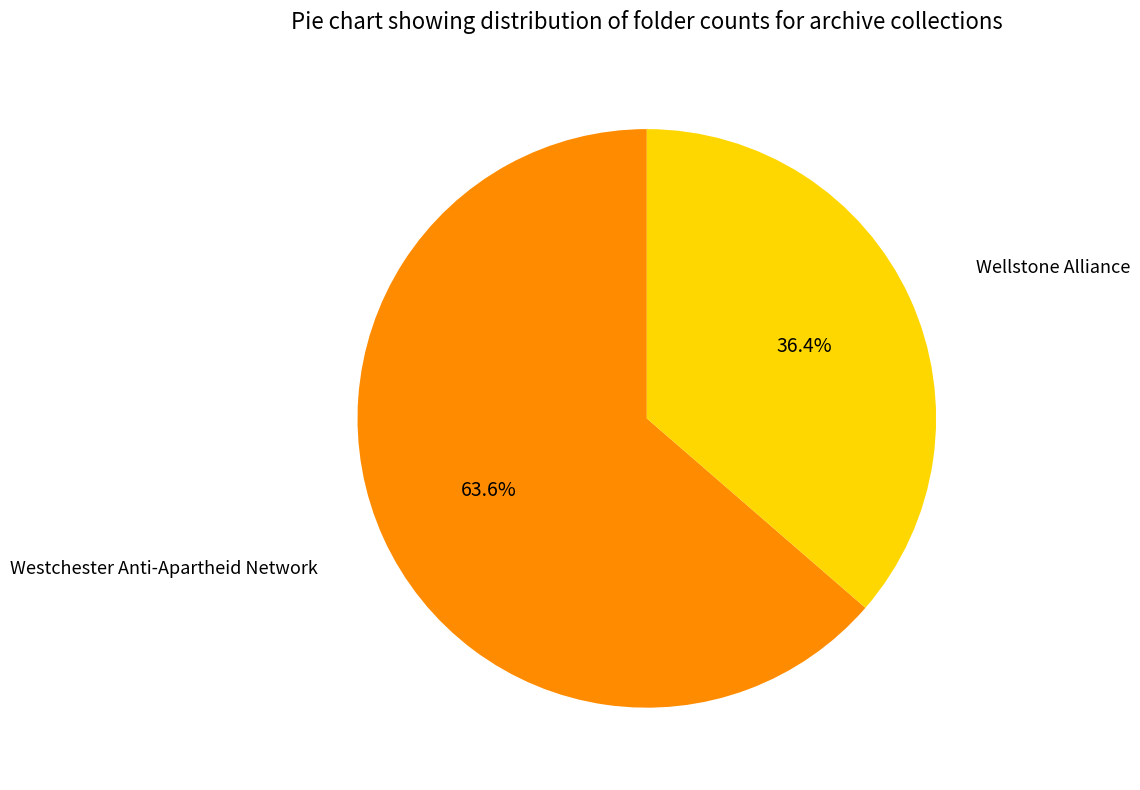

Does any single category account for the majority?

Yes